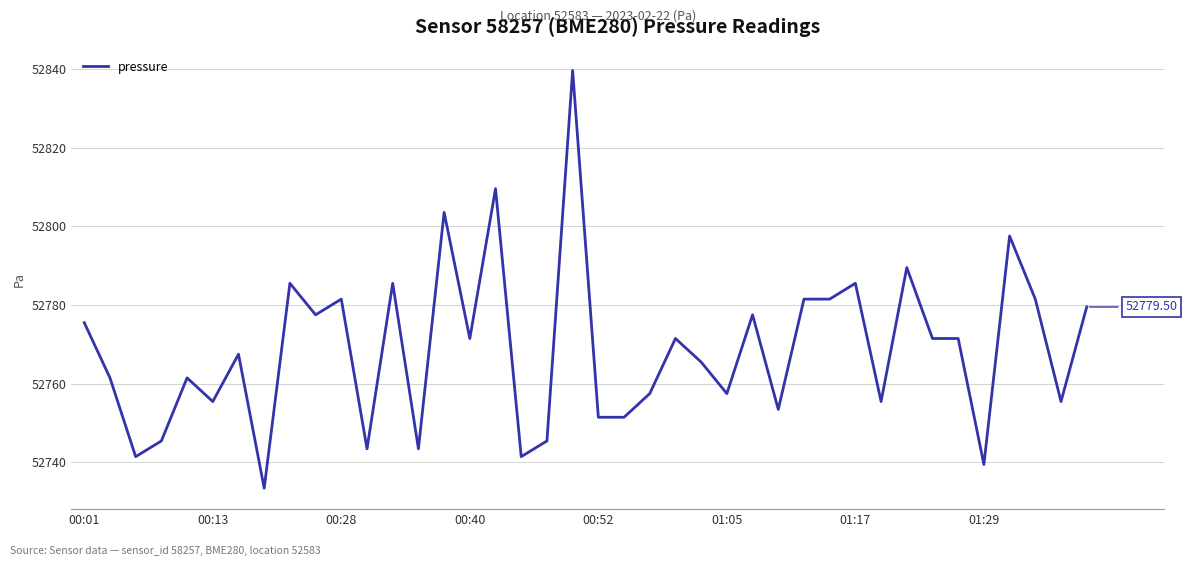

What is the difference between the maximum and minimum values?

106.4